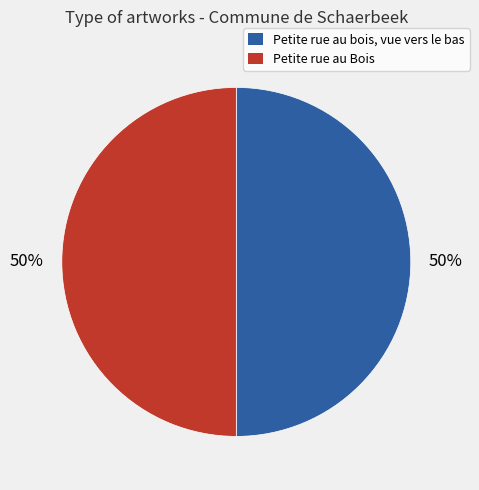

Approximately how many times larger is the value at Petite rue au Bois compared to Petite rue au bois, vue vers le bas?

1.0